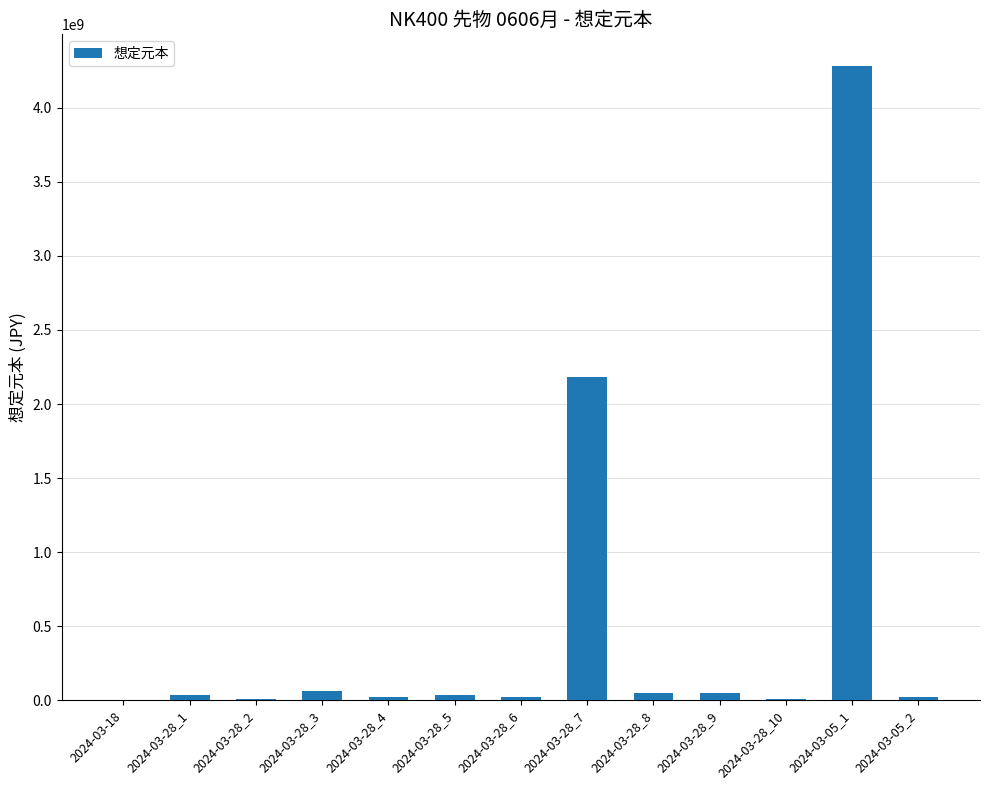

Count the number of categories in the chart.

13